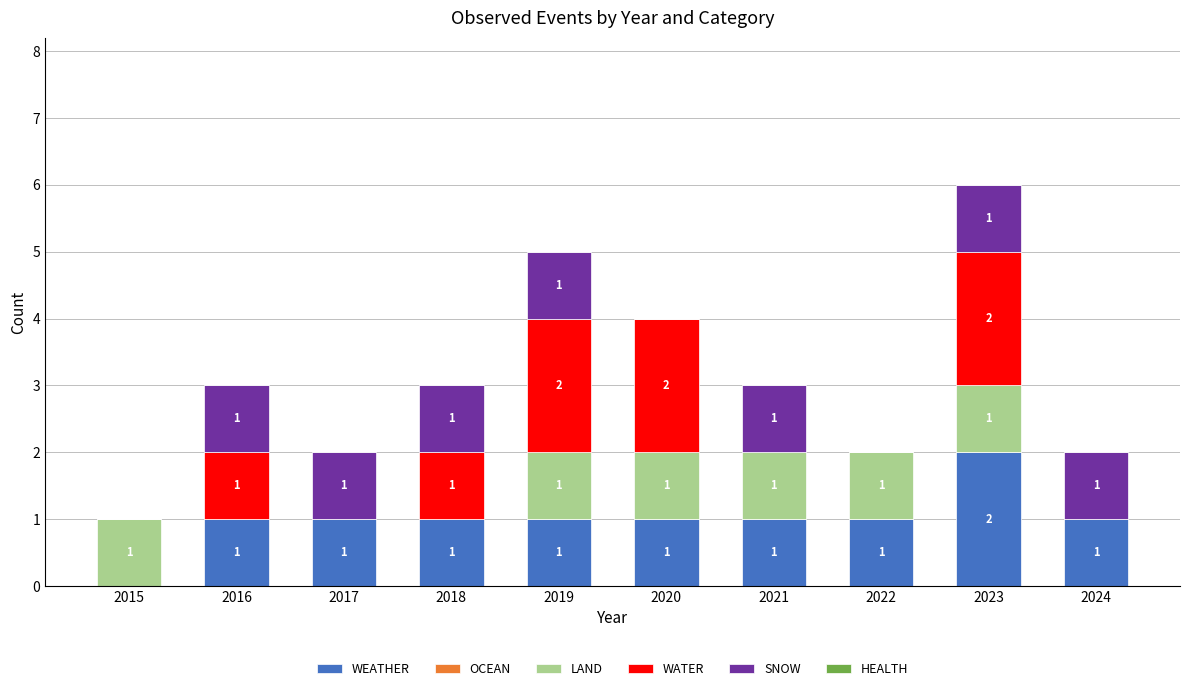

At which category is the sum across all series the highest?

2023